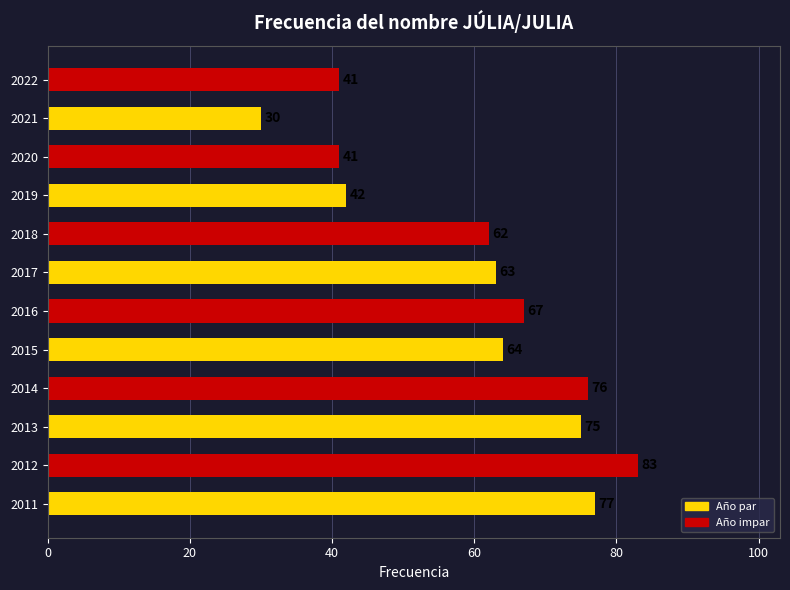

The chart shows a value of 25 at 2022. True or false?

False